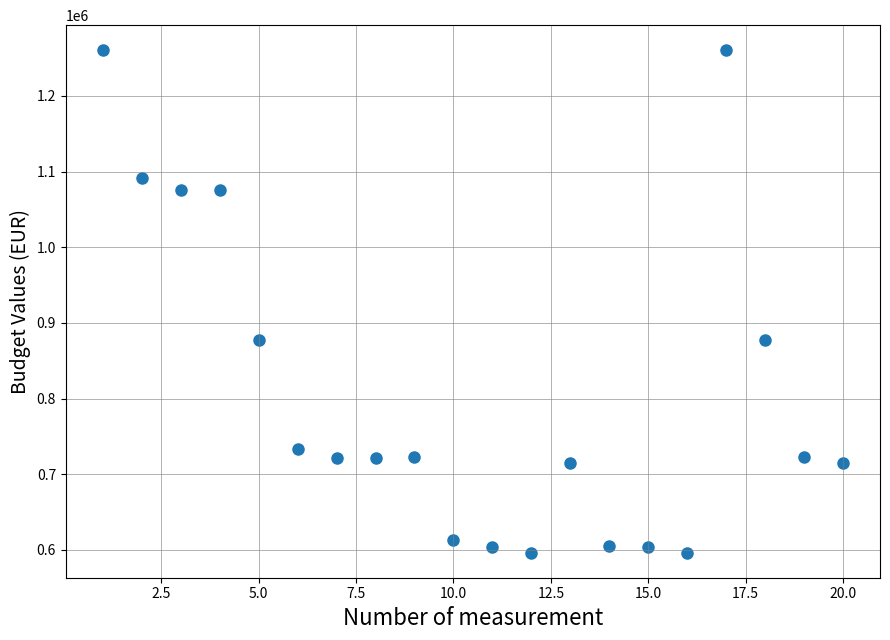

What is the range of Y values (max minus min)?

663861.2